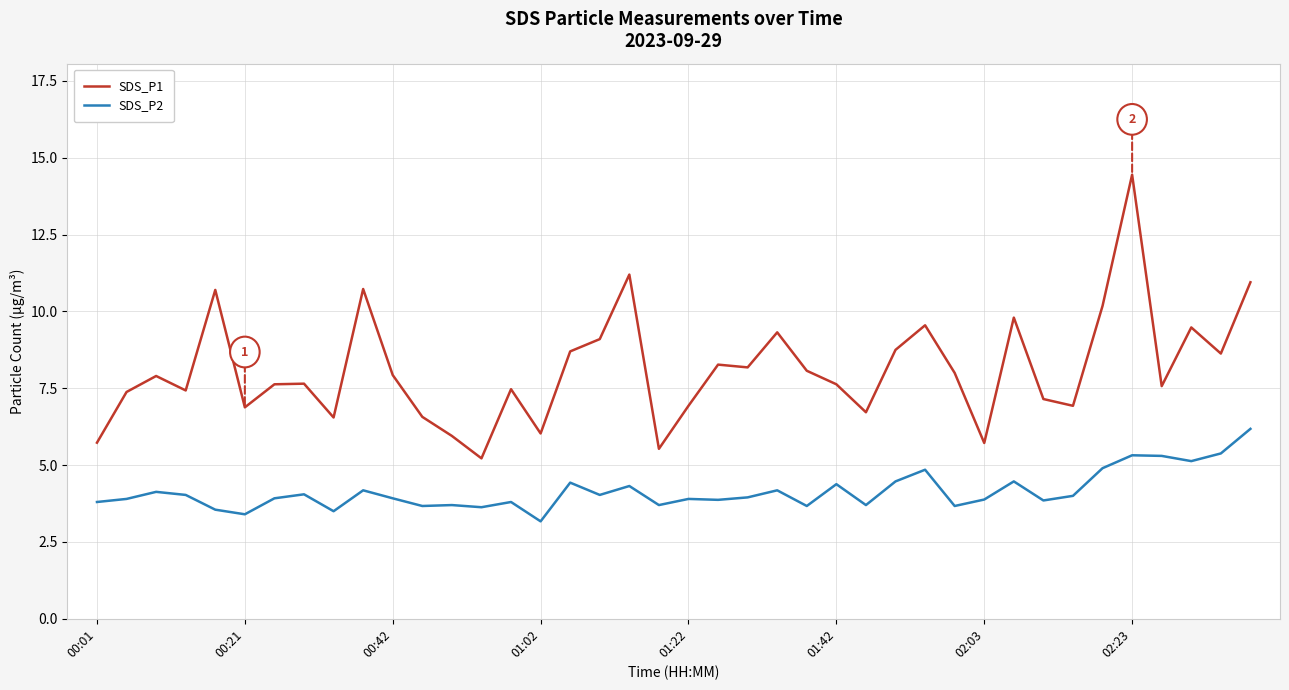

Which series has the largest total across all categories?

SDS_P1